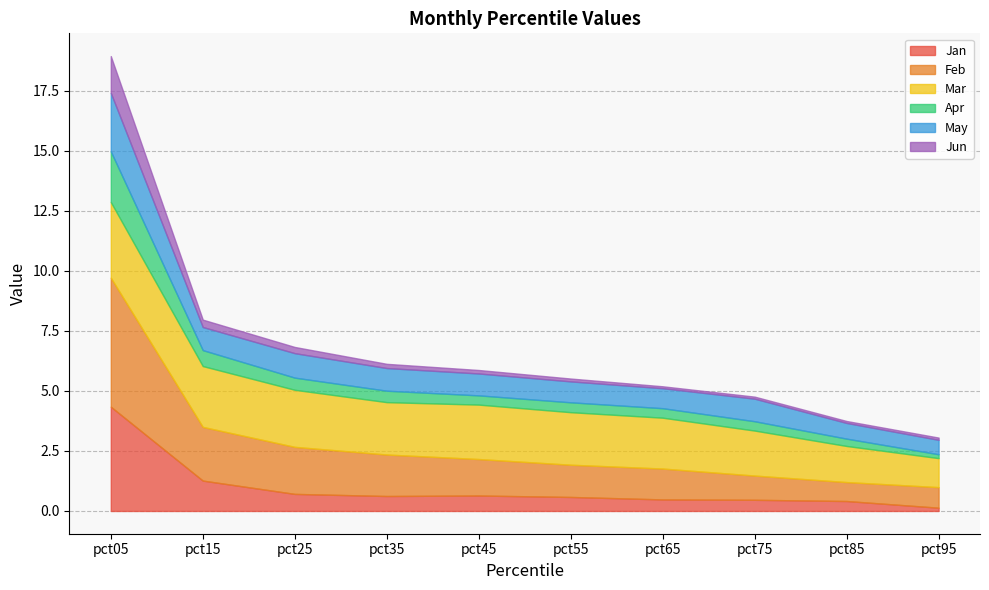

Which label corresponds to the smallest value in the chart?

pct65